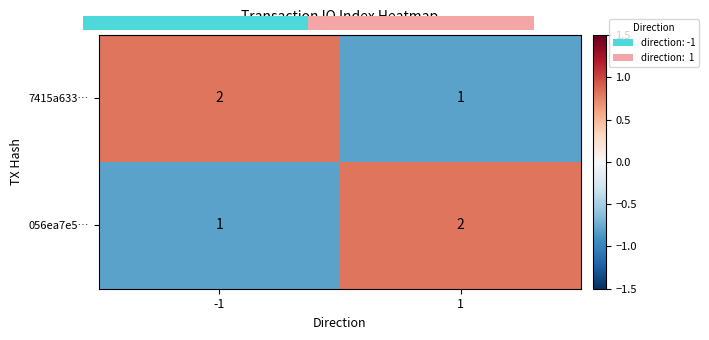

What is the sum of all 056ea7e5… values?

3